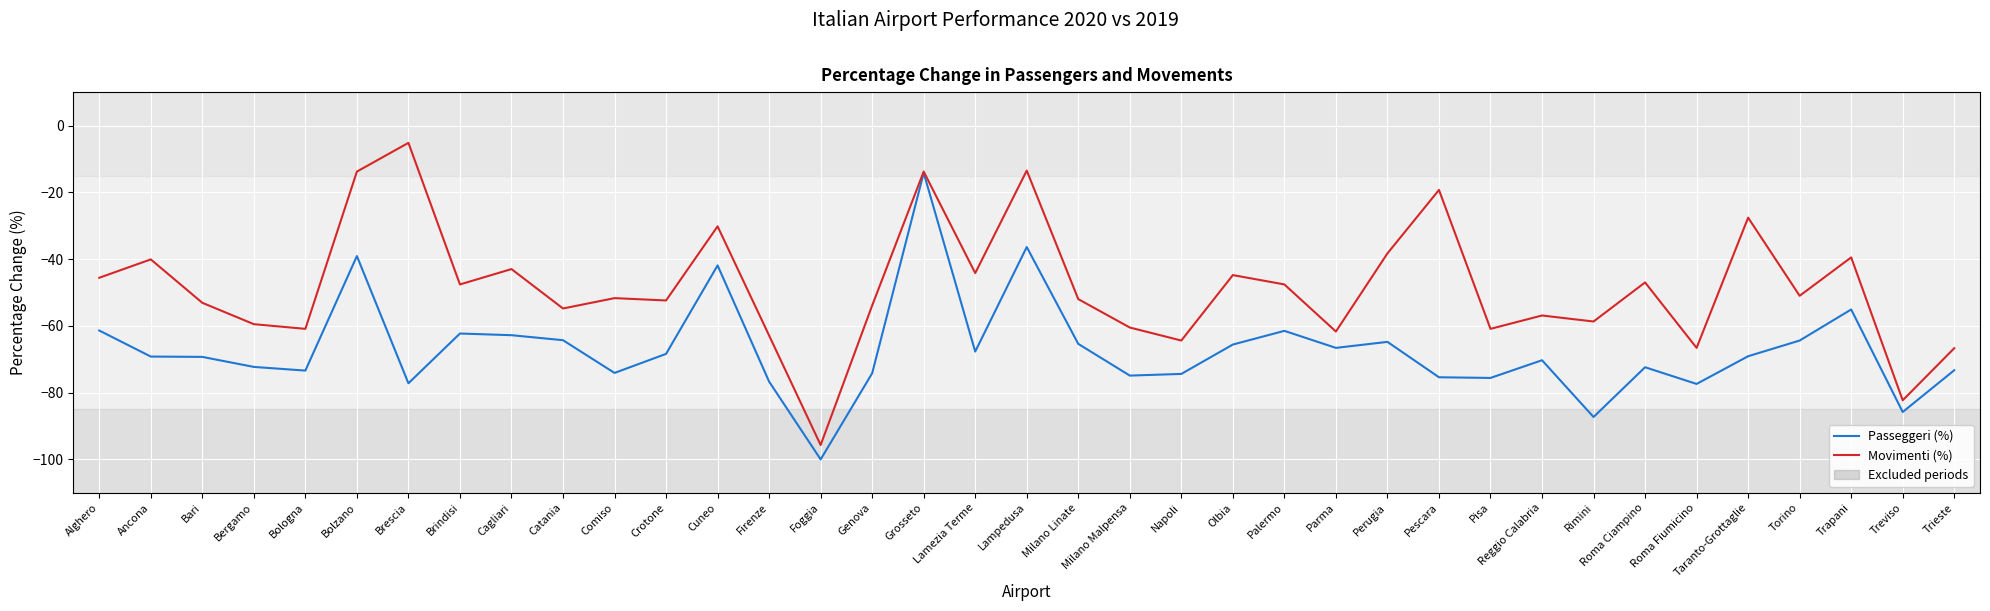

Which series changed the most between Crotone and Palermo?

Passeggeri (%)